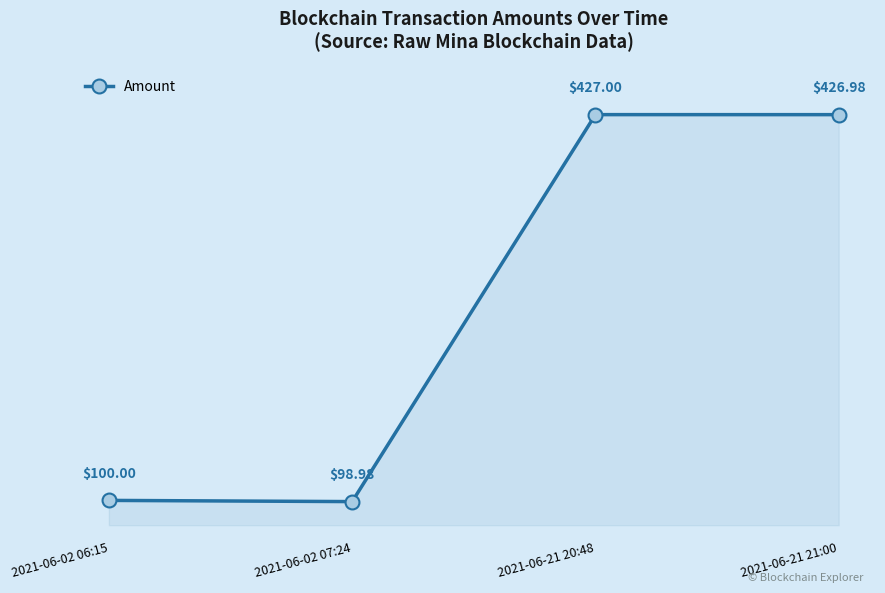

What is the label of the 4th point from the left?

2021-06-21 21:00